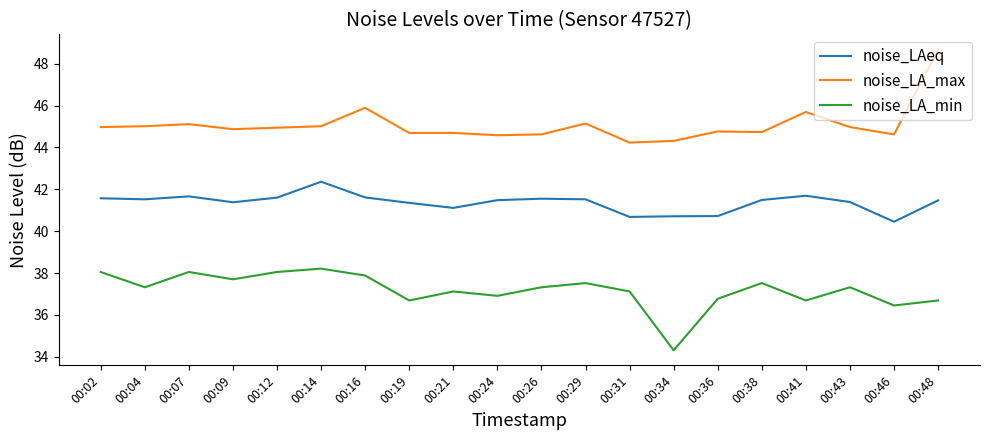

At which category is the sum across all series the highest?

00:48